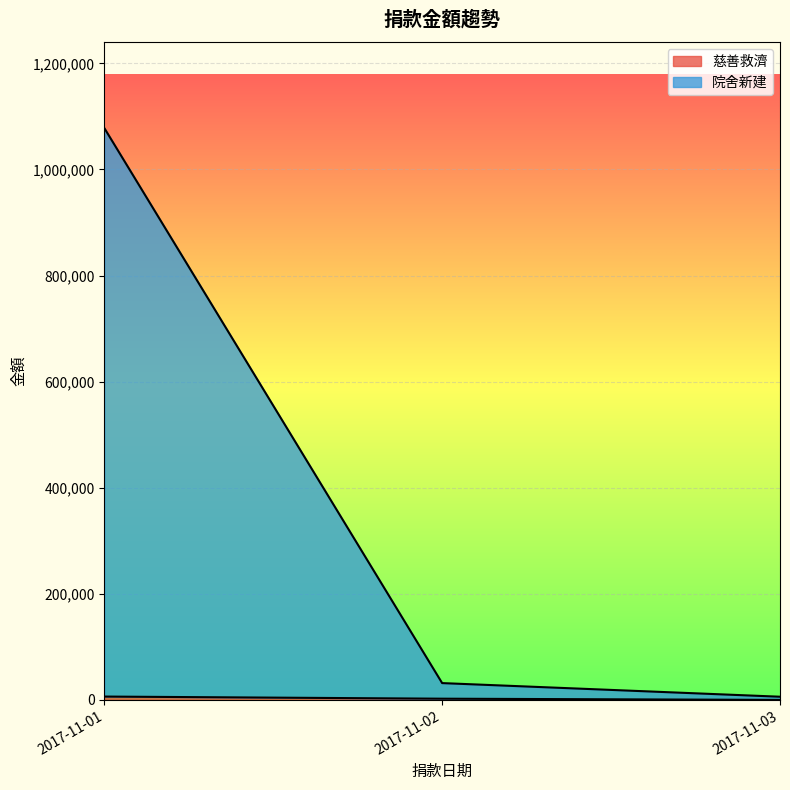

At which category is the sum across all series the highest?

2017-11-01